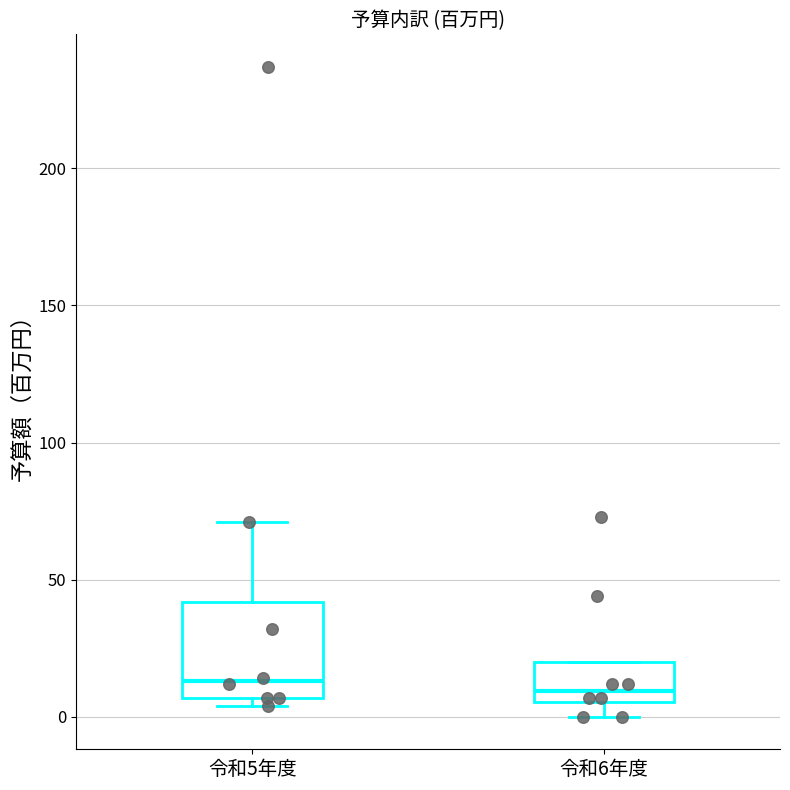

Reading left to right, transcribe this box plot: for each box, give where its median line is, the range the box spans, and where its two whiskers end, as read against the y-axis. The values are not printed on the chart, so give them approximately, as read against the axis.

令和5年度: median 15, box 5 to 40, whiskers 5 (just below the box's lower edge) to 70
令和6年度: median 10, box 5 to 20, whiskers 0 to 20